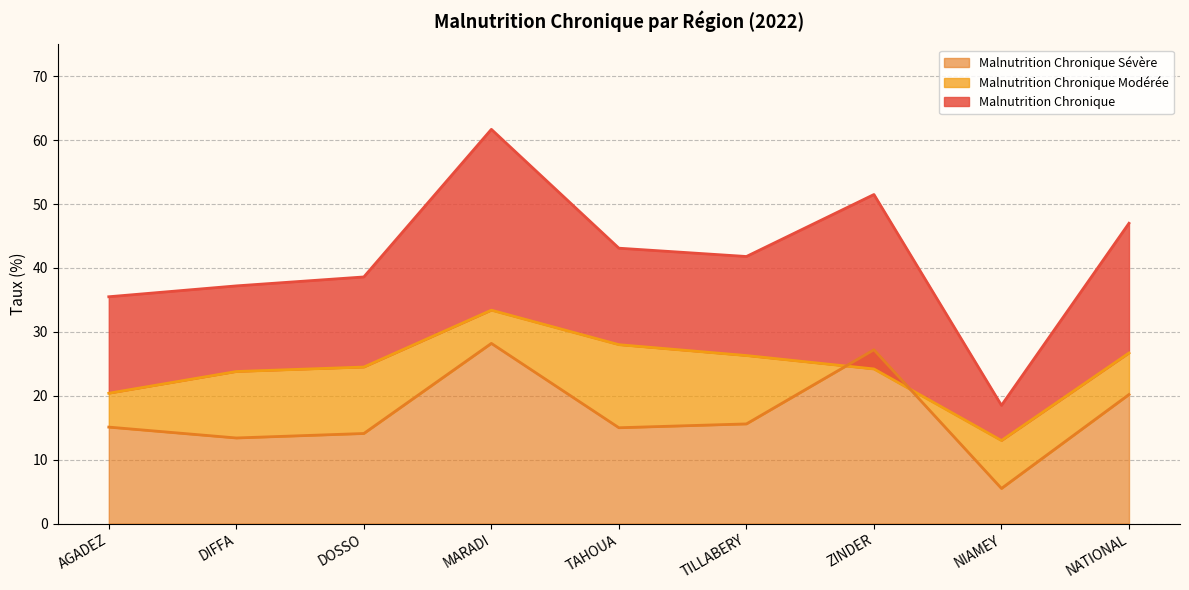

True or false: Malnutrition Chronique and Malnutrition Chronique Sévère cross at least once.

False